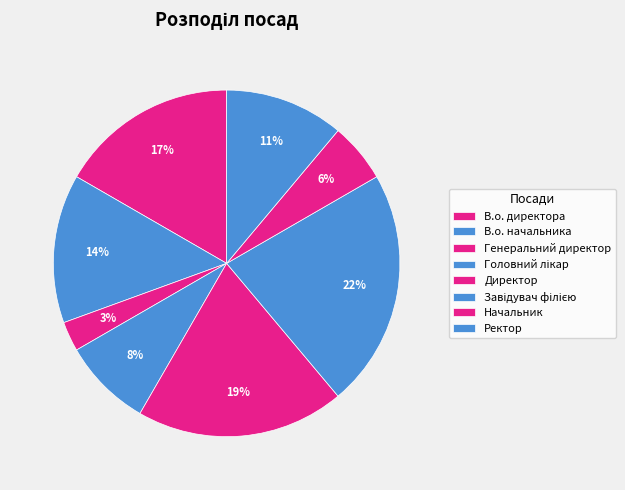

Does Директор represent more than half of the total?

No